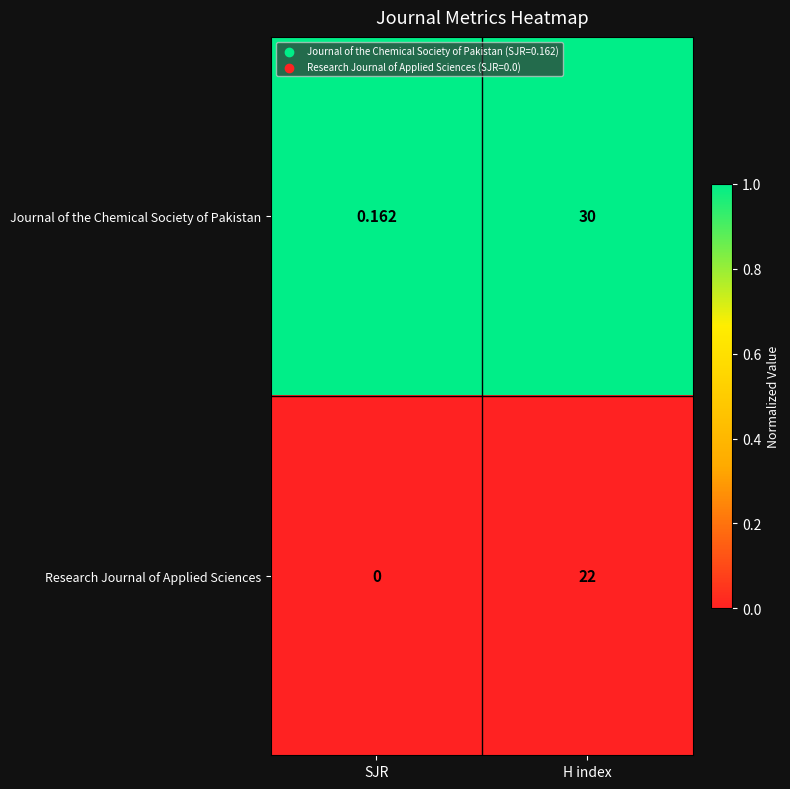

At which label is Journal of the Chemical Society of Pakistan closest to 15?

SJR